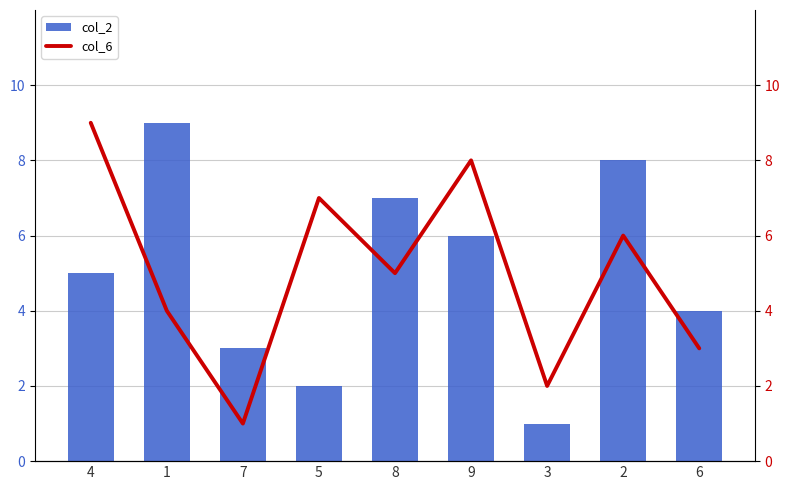

Which has a higher value, 3 or 5?

5